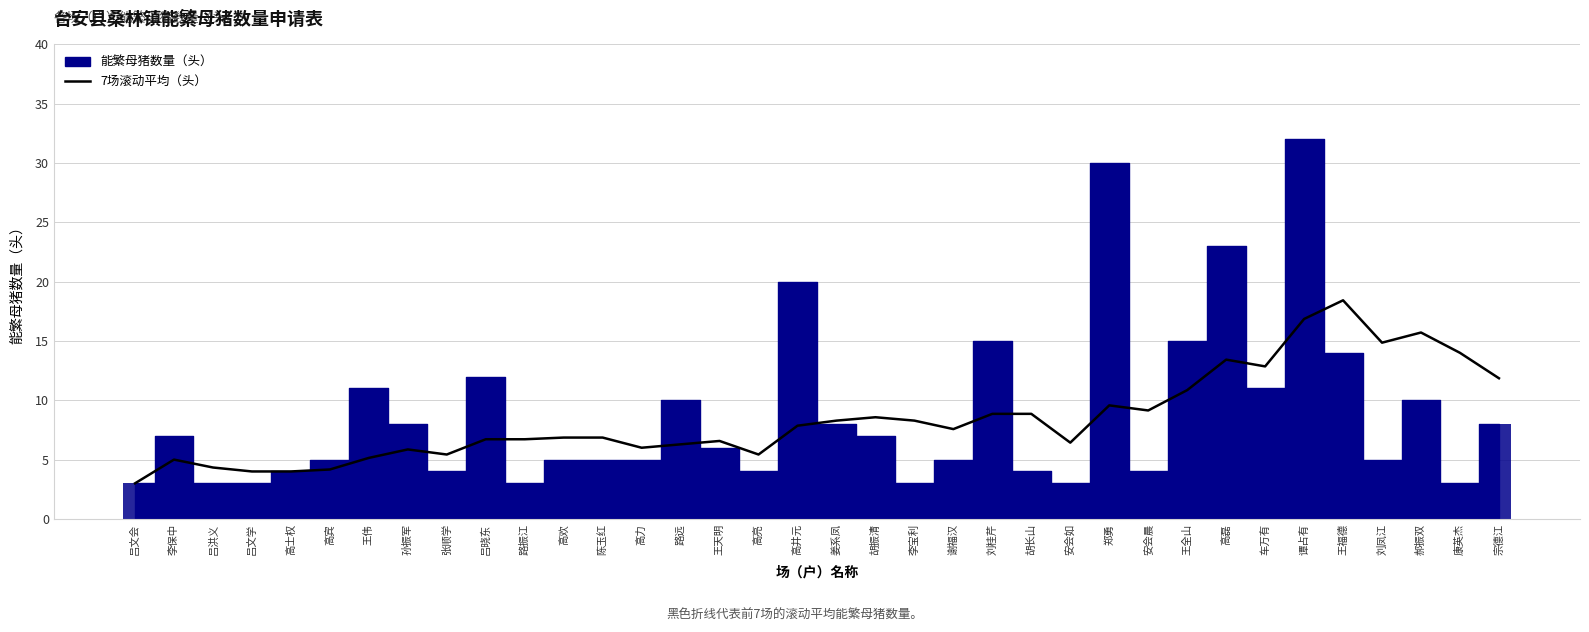

The chart shows a value of 10.5 at 高欢. True or false?

False